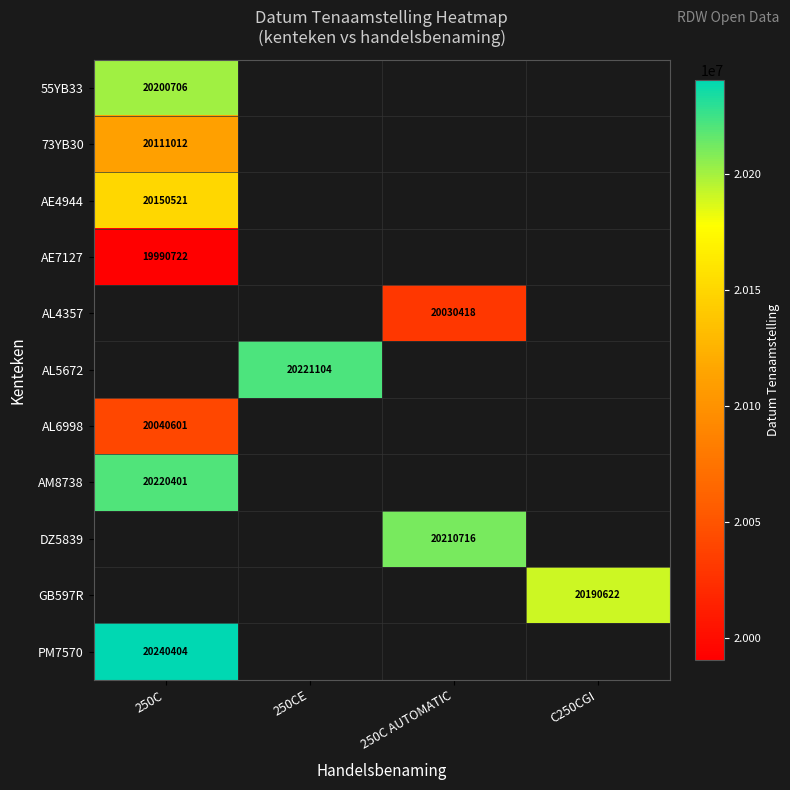

Which has a higher value, 250C or 250CE?

250CE